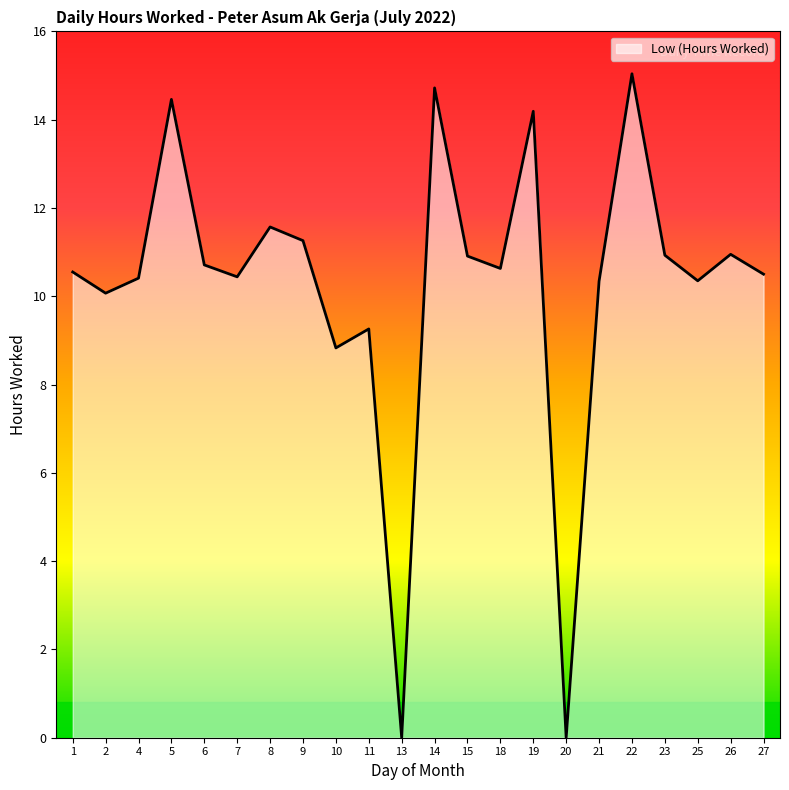

The chart shows a value of -10.2 at 13. True or false?

False